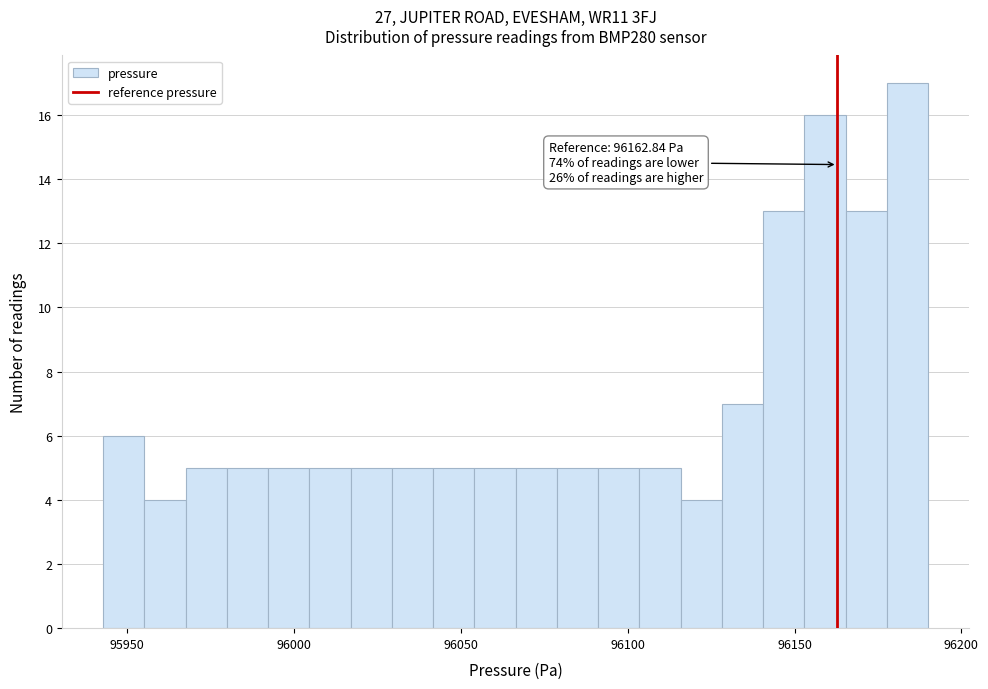

Read against the x-axis, roughly where is the centre of the tallest bar?

96185